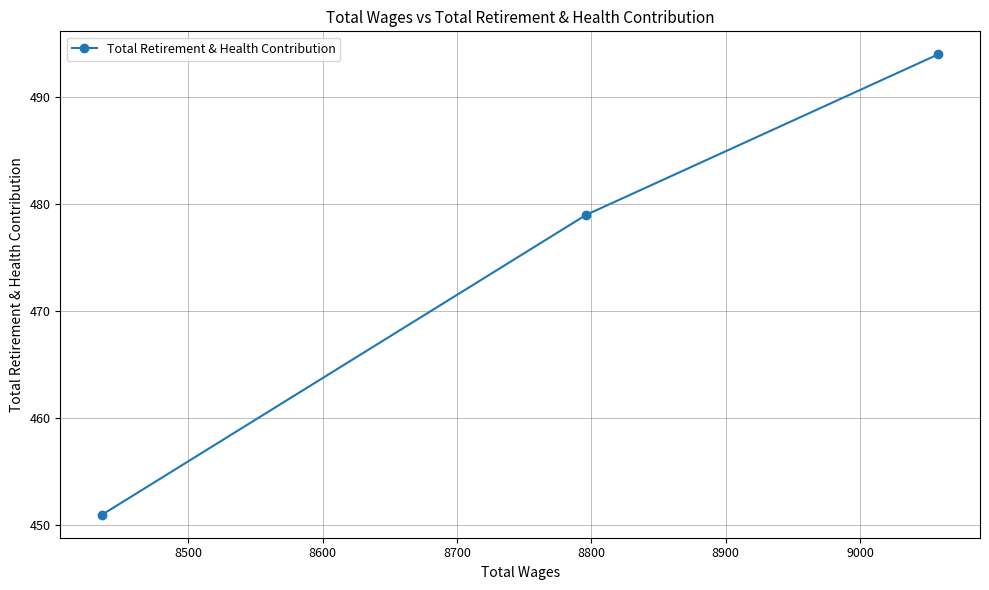

What is the average value?

475